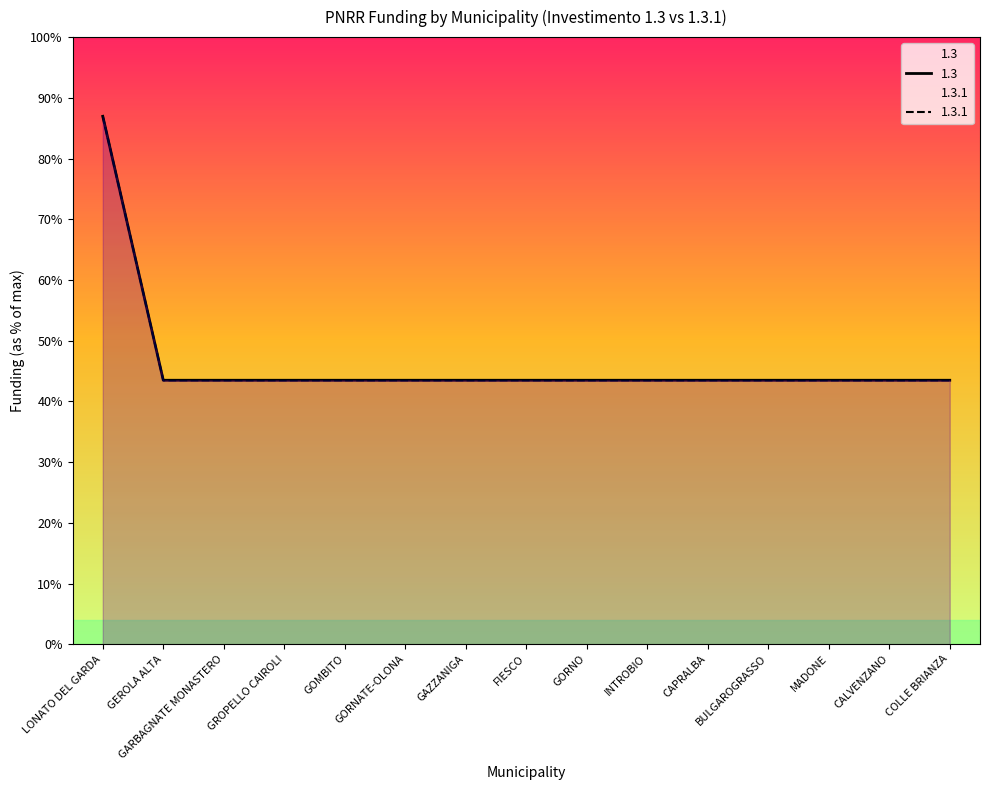

True or false: 1.3.1 and 1.3 cross at least once.

False